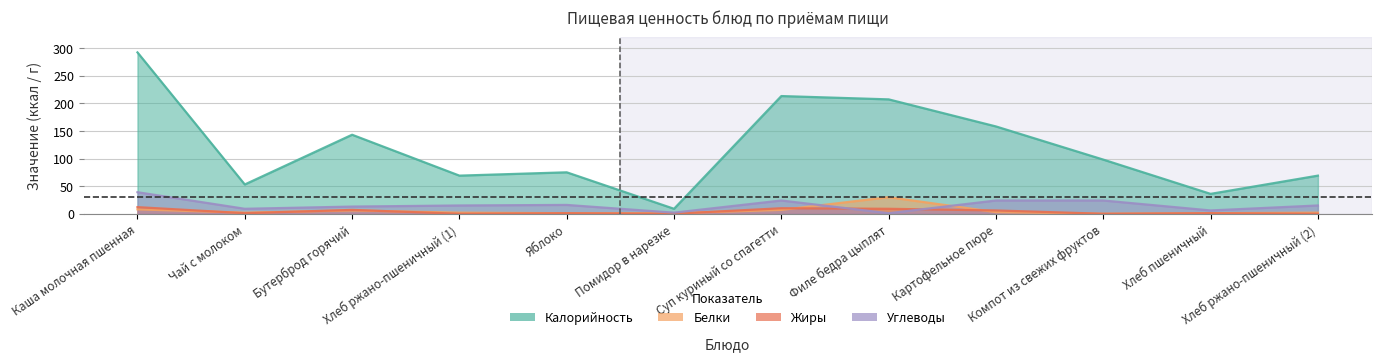

What is the total value across all series at Хлеб ржано-пшеничный (2)?

86